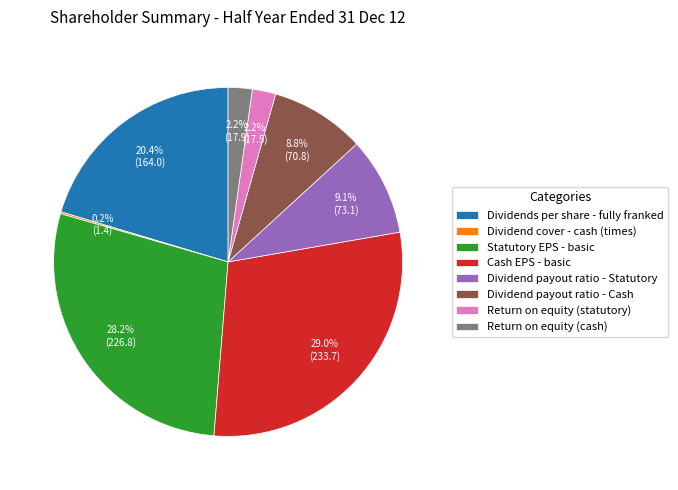

Combined, do Statutory EPS - basic and Dividend payout ratio - Statutory account for over 50%?

No